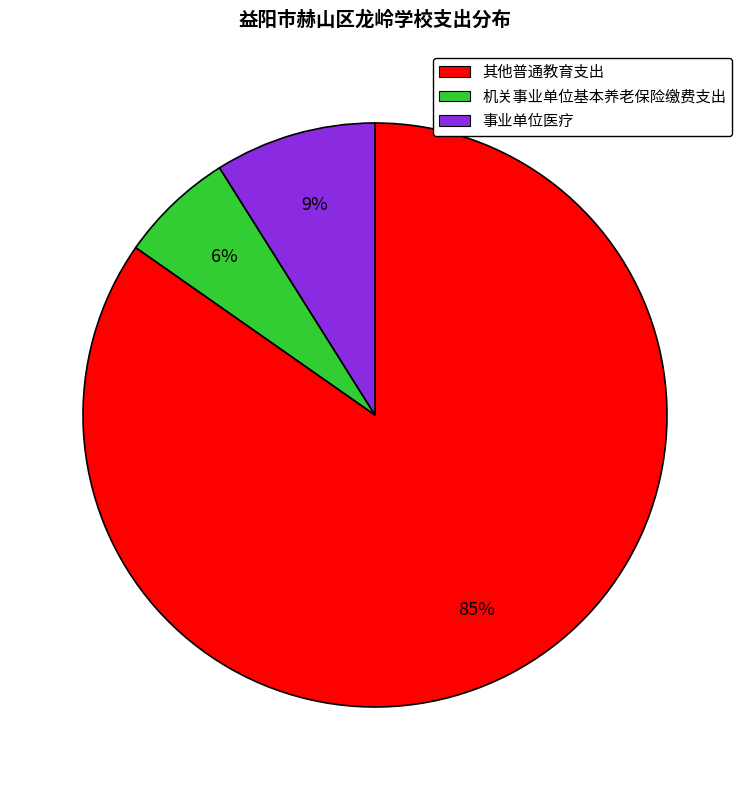

Combined, do 事业单位医疗 and 机关事业单位基本养老保险缴费支出 account for over 50%?

No